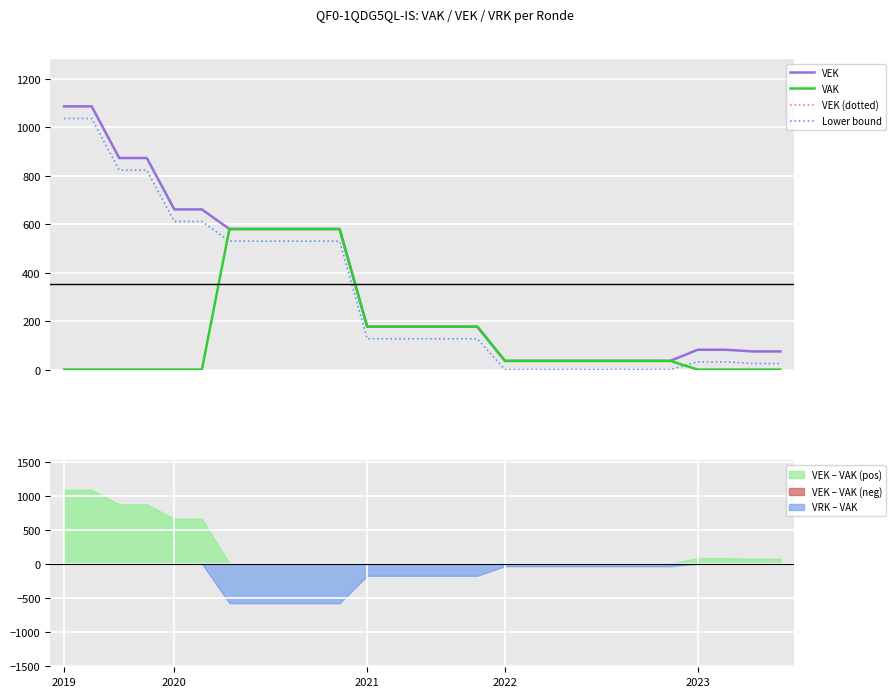

The VAK series shows 177 at 13. True or false?

True